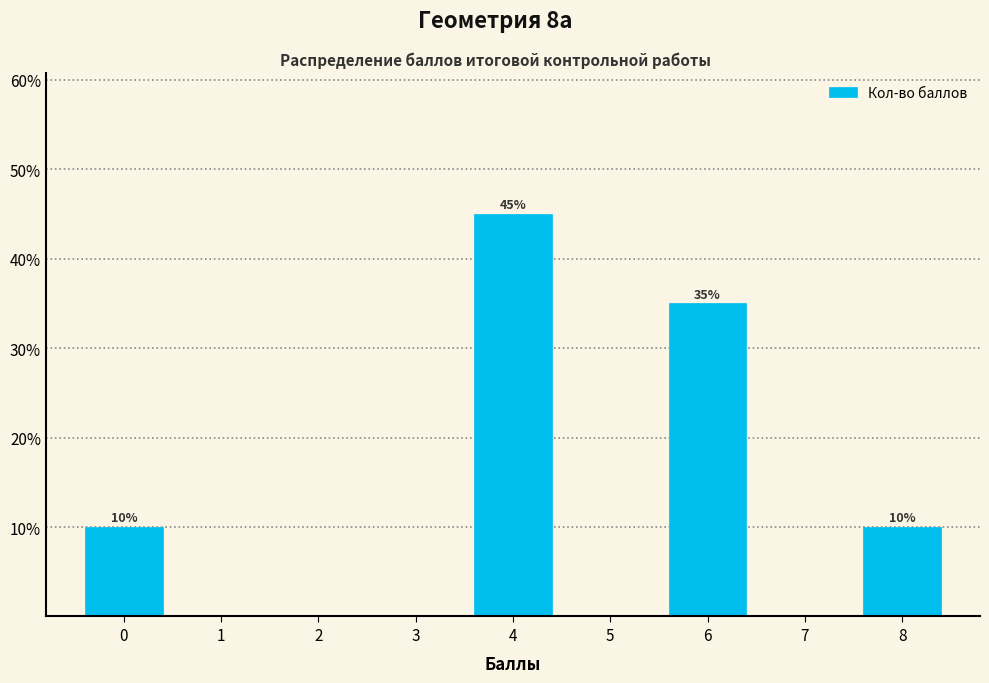

Which range on the x-axis has the tallest bar?

3.5 to 4.5